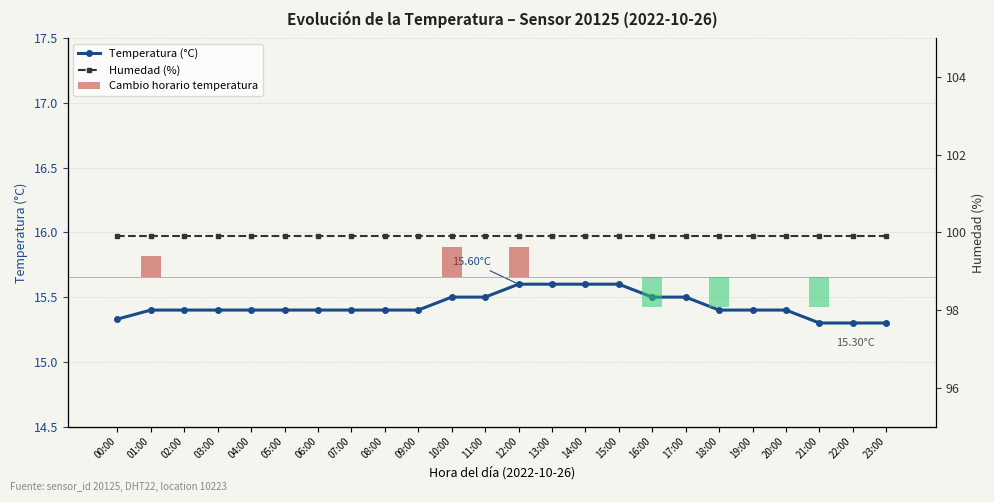

The value of Temperatura (°C) at 22:00 is 26.1. True or false?

False